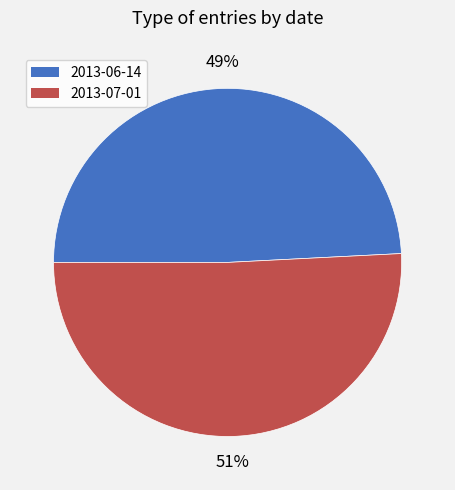

True or false: 2013-07-01 accounts for 37% of the total.

False